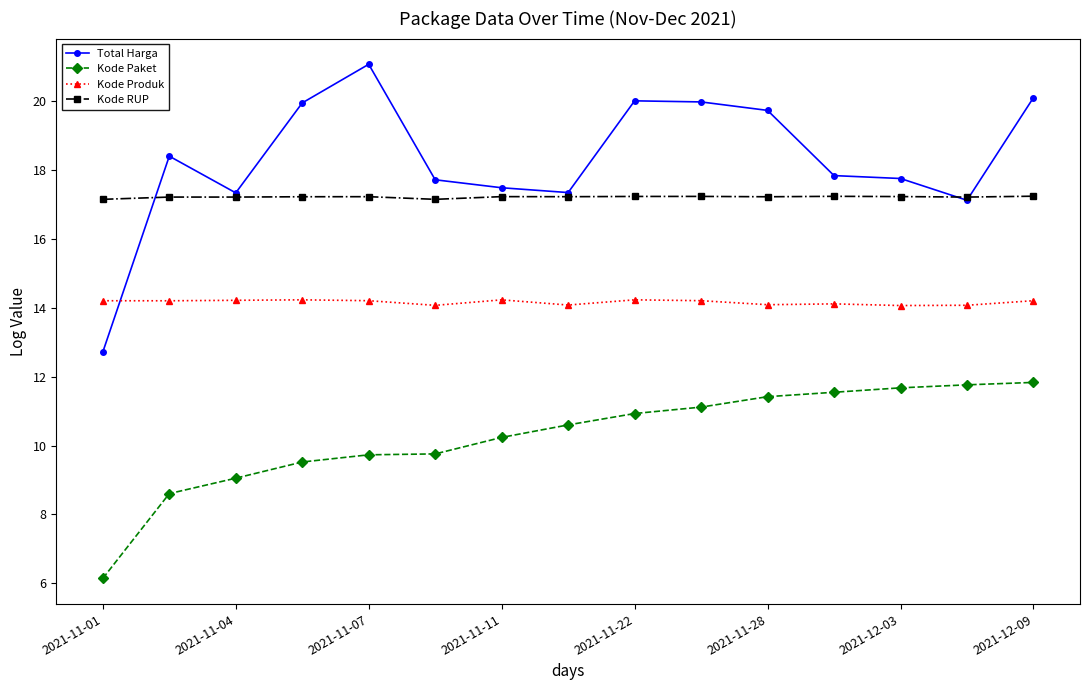

Which series has the widest spread of values?

Total Harga